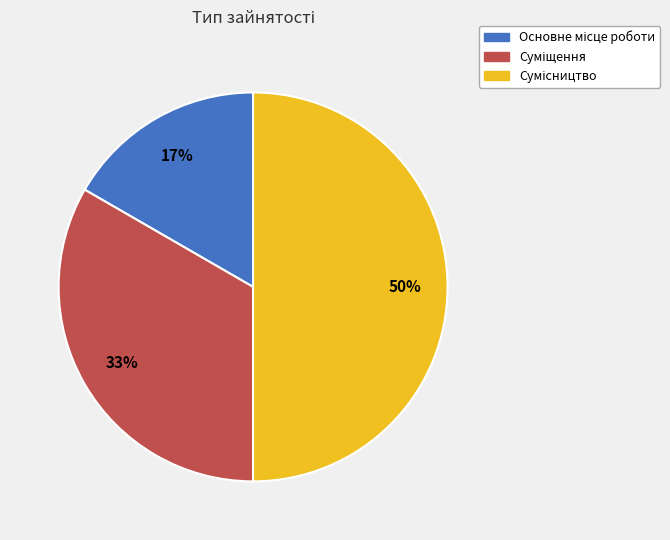

Count the number of slices in the pie.

3